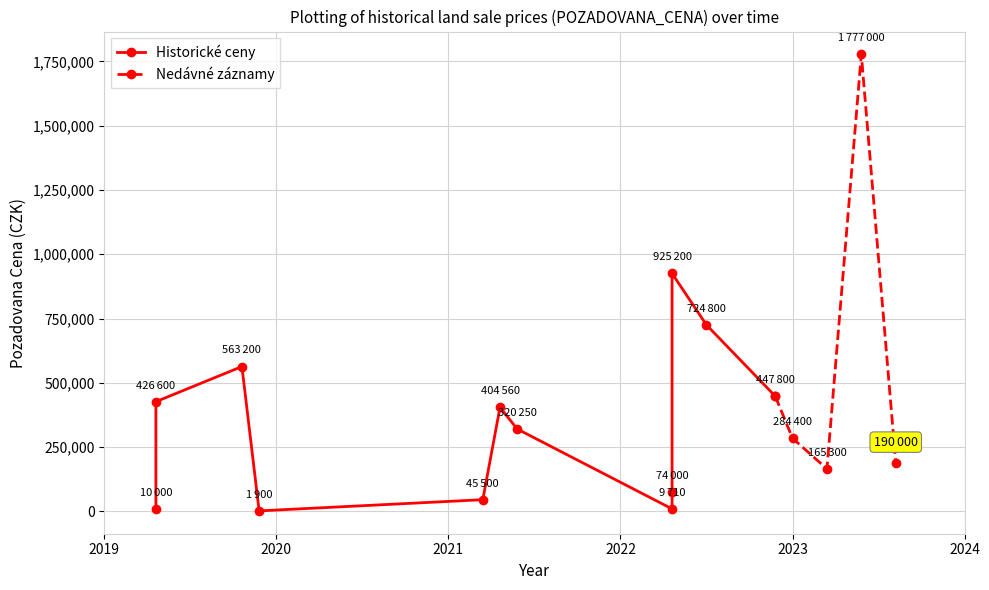

What is the average value?

398139